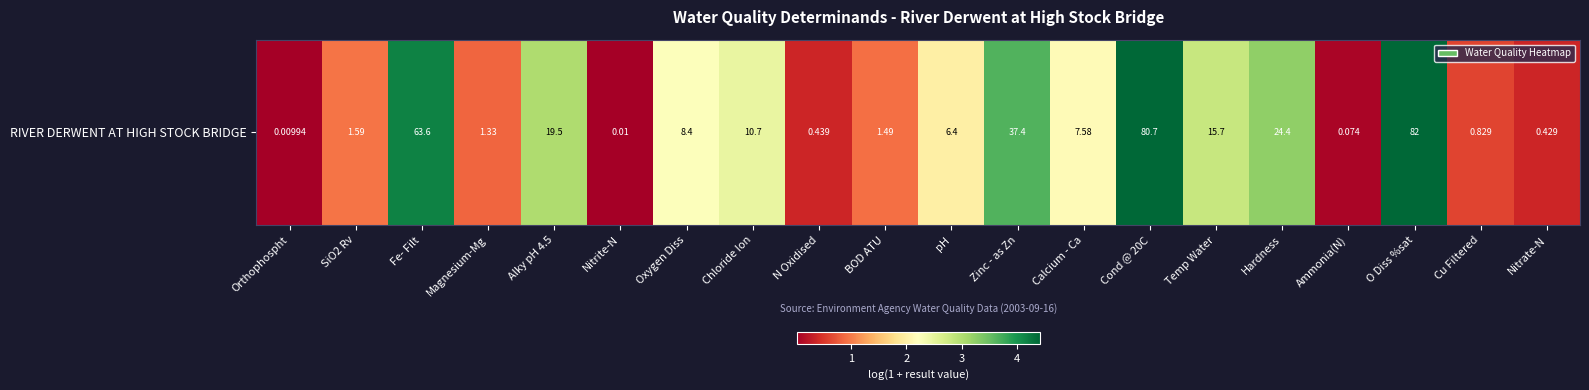

What is the change in value from Magnesium-Mg to Cond @ 20C?

+3.6